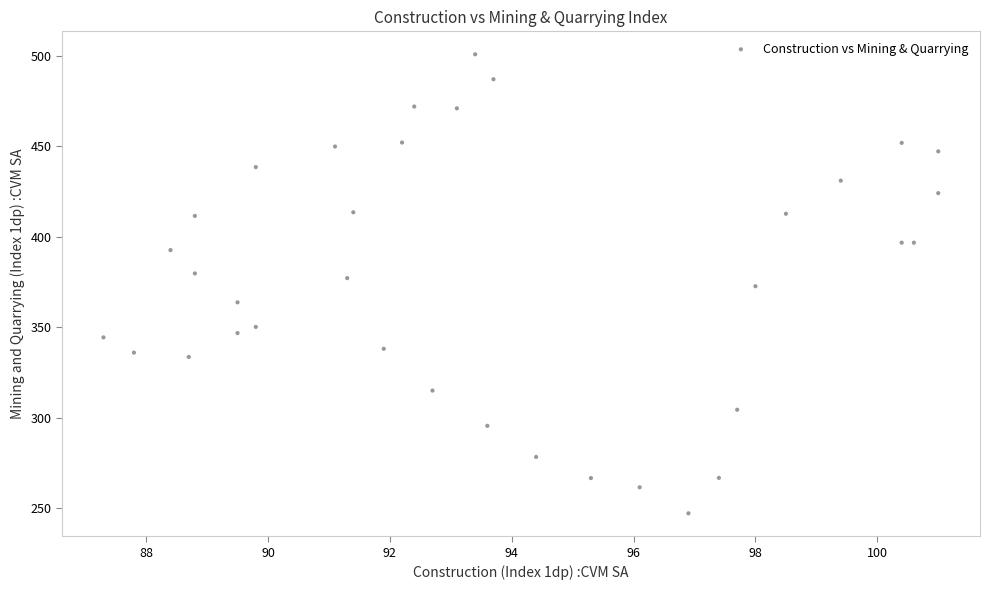

What is the range of X values (max minus min)?

13.7